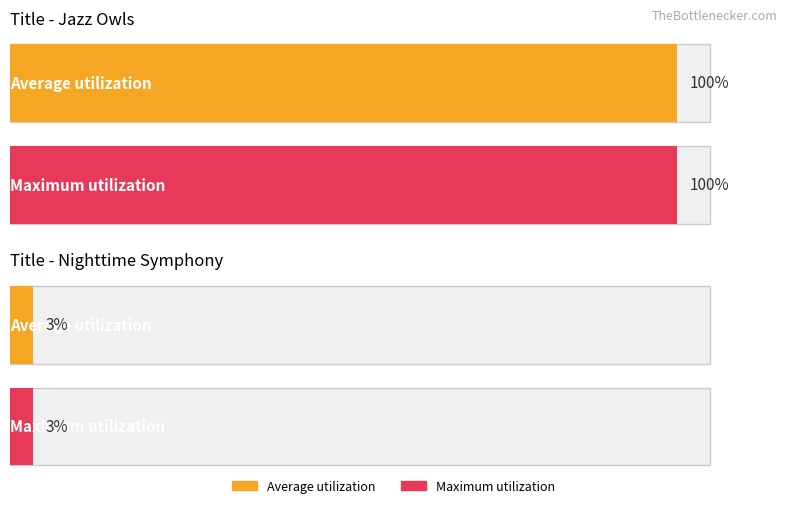

The Average utilization series shows 983739299 at Jazz Owls. True or false?

False